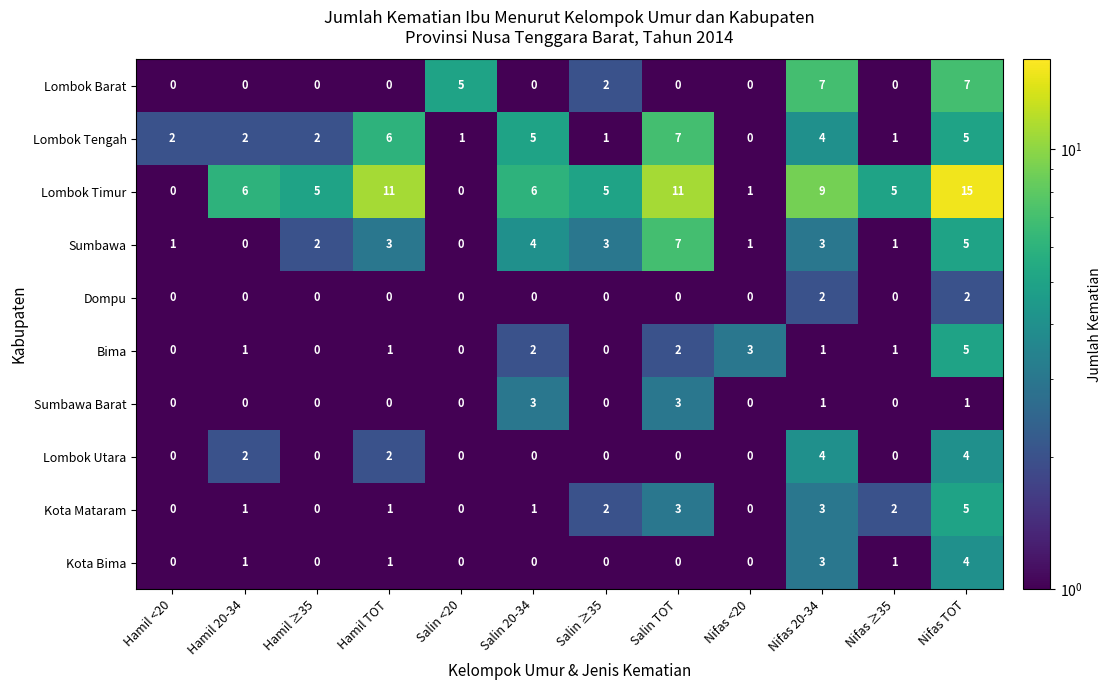

What is the total value across all series at Hamil ≥35?

9